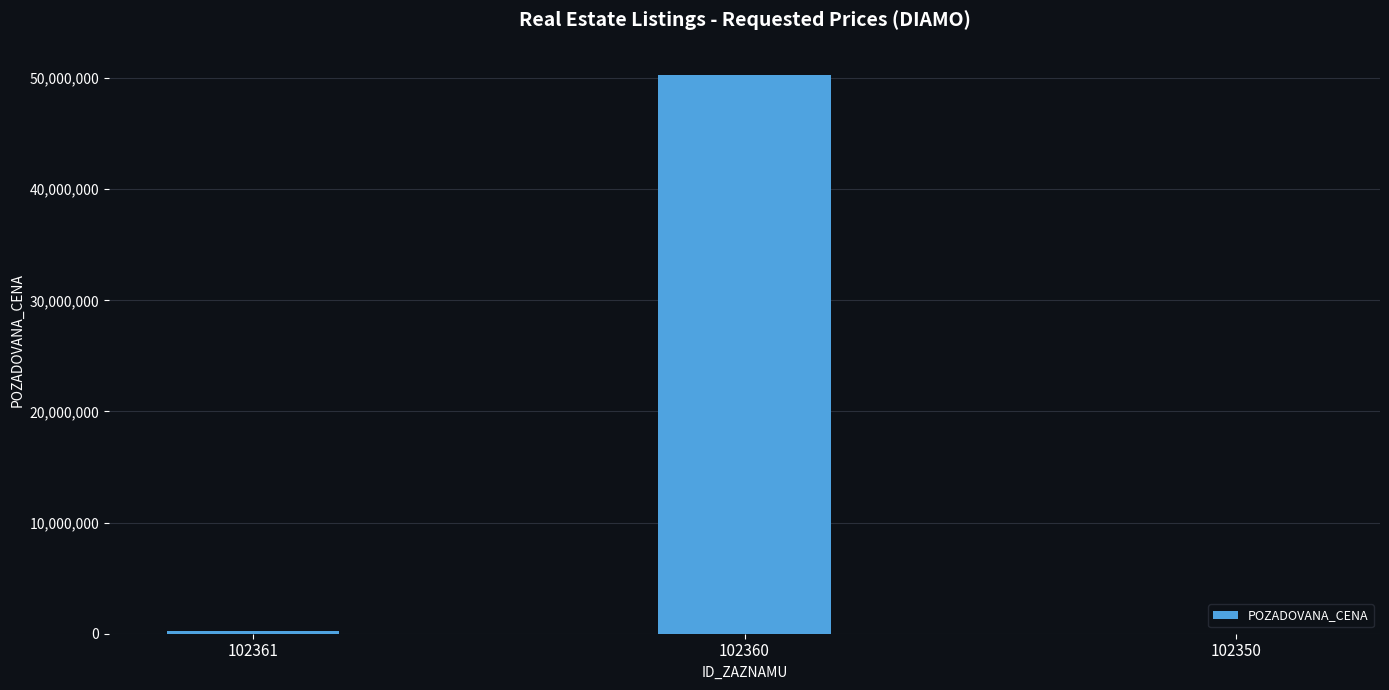

What is the maximum value shown in the chart?

50300000